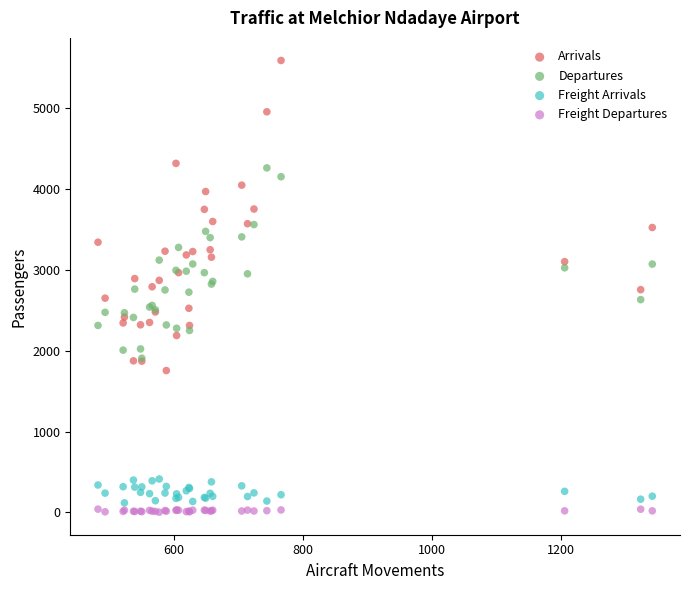

Which series reaches the maximum Y coordinate?

Arrivals